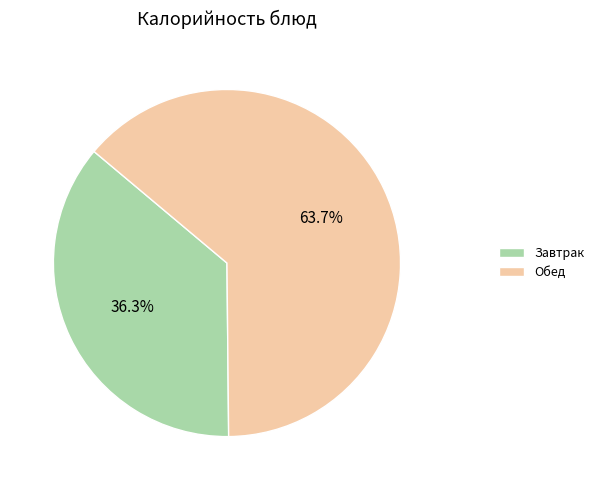

What is the smallest slice in the pie chart?

Завтрак